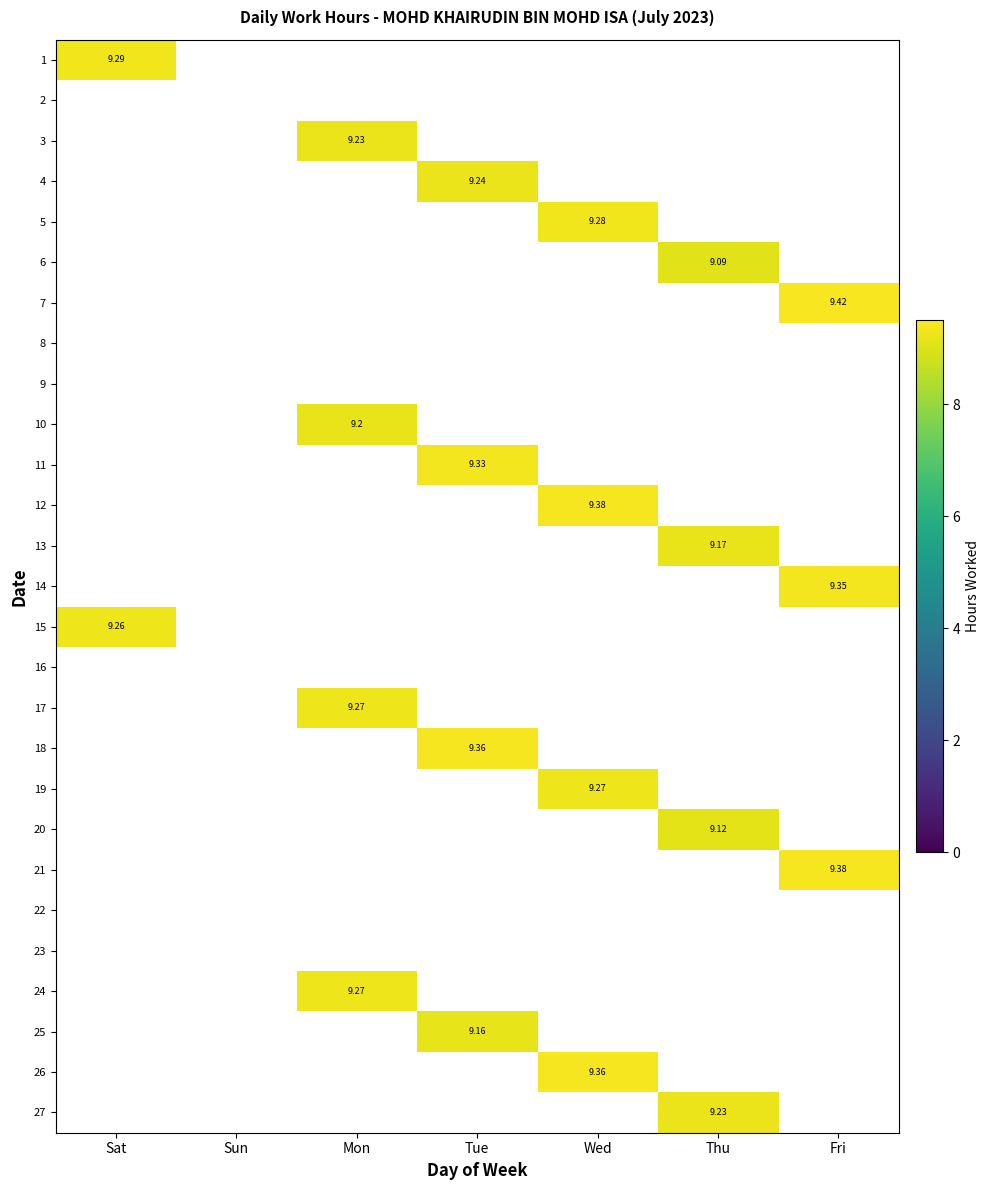

List the labels in order of 17 value, smallest first.

Sat, Sun, Tue, Wed, Thu, Fri, Mon